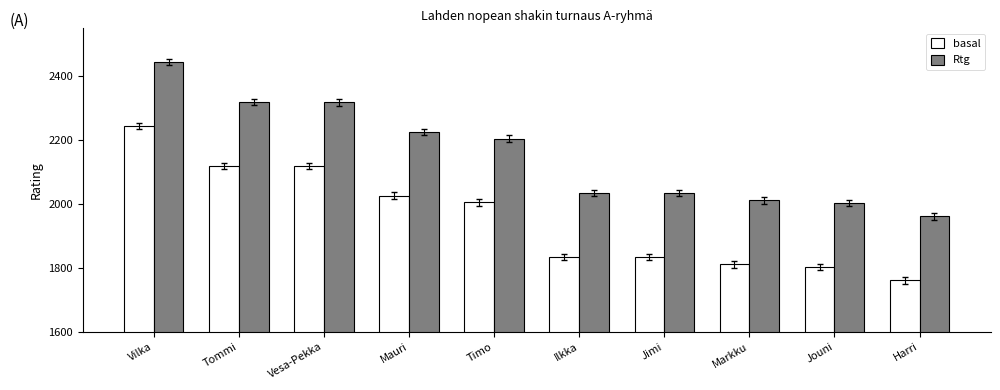

List the series in order of their peak value, lowest first.

basal, Rtg